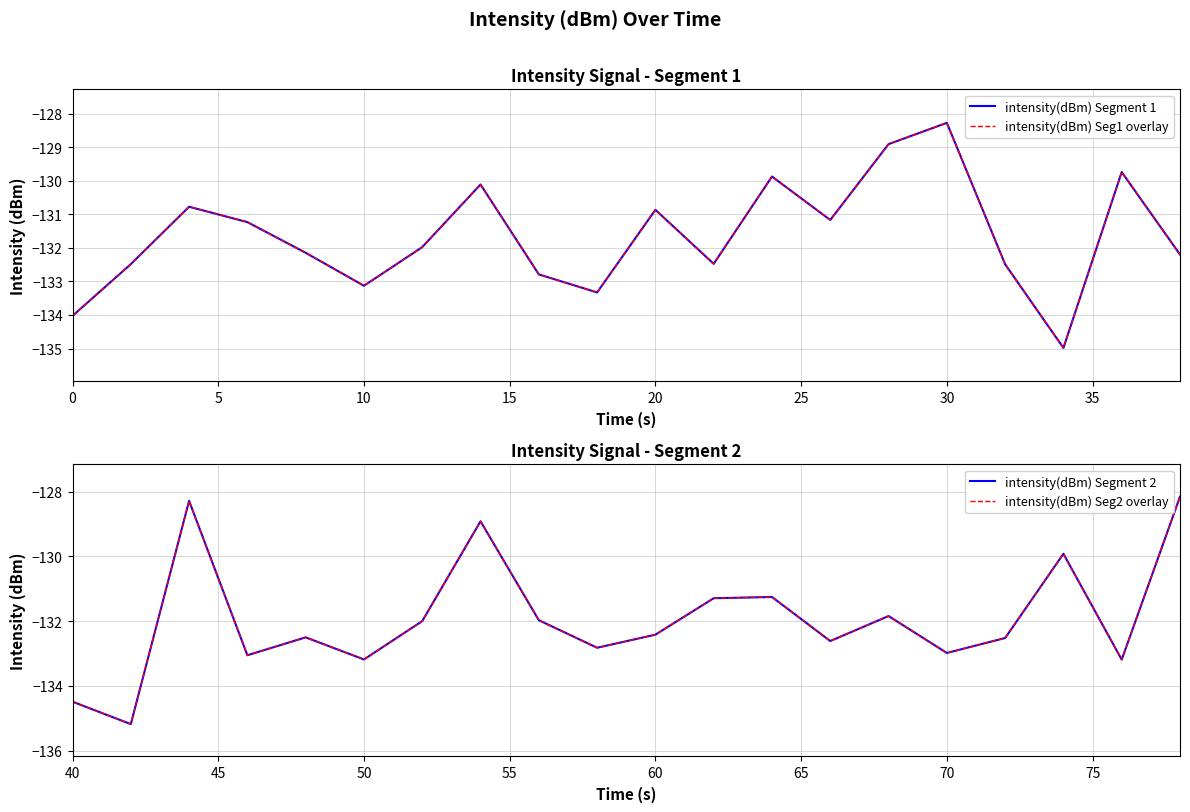

What is the difference between the highest and lowest values at 0?

0.5